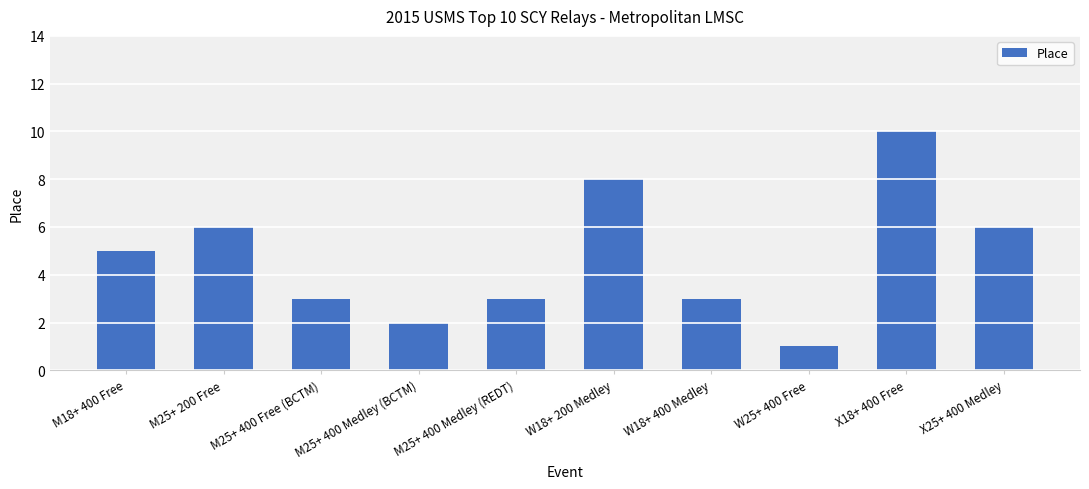

True or false: the data shows 9 at M25+ 200 Free.

False